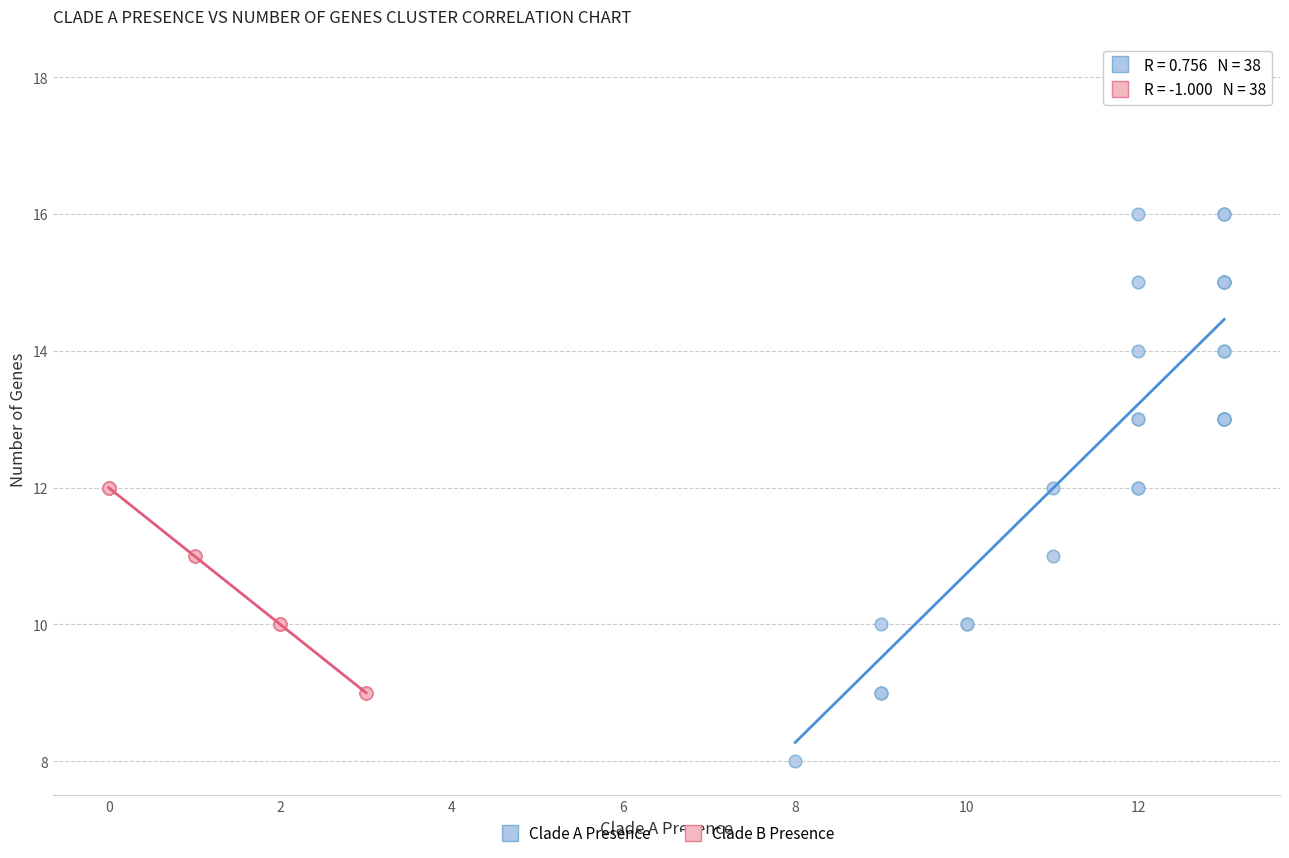

Which series has the widest spread of Y values?

Clade A Presence